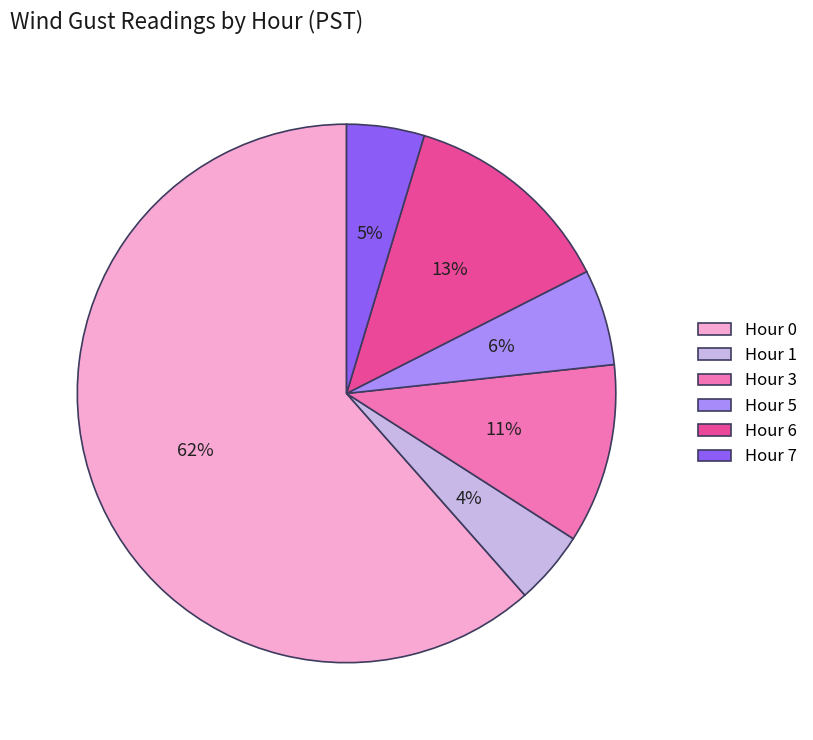

What is the largest slice in the pie chart?

Hour 0